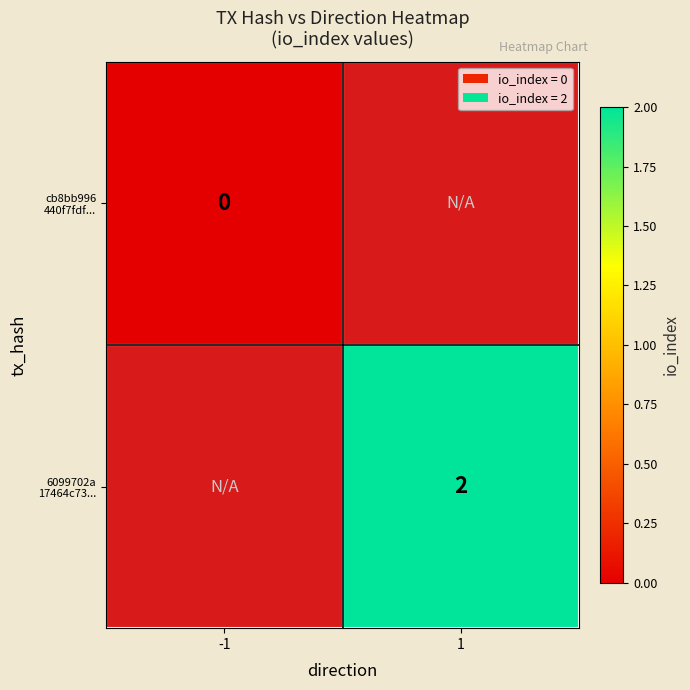

List the labels in order of cb8bb996 440f7fdf... value, smallest first.

-1, 1